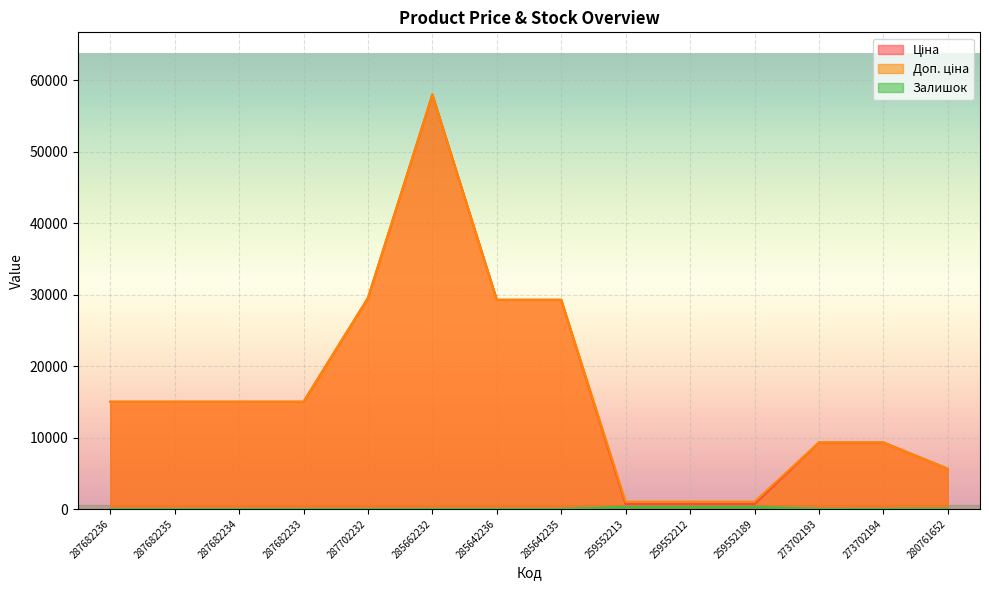

What is the total value across all series at 259552213?

2036.9